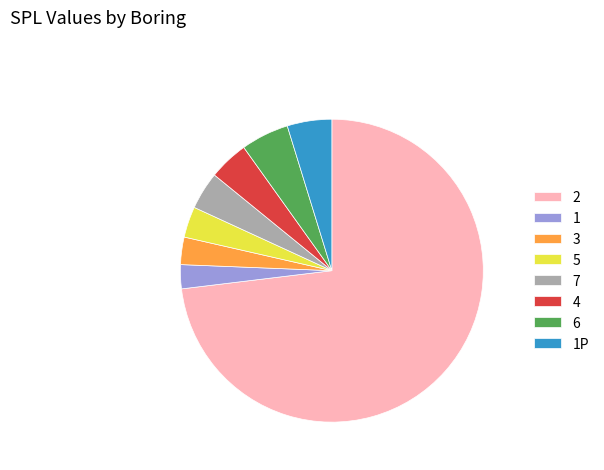

Which has a higher value, 3 or 1P?

1P